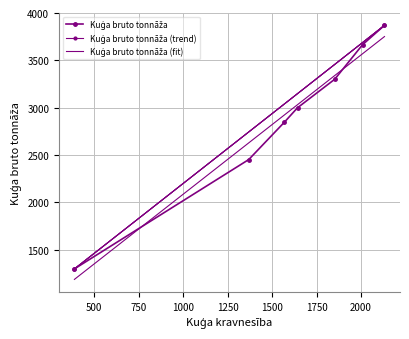

How many values are below 2999?

3